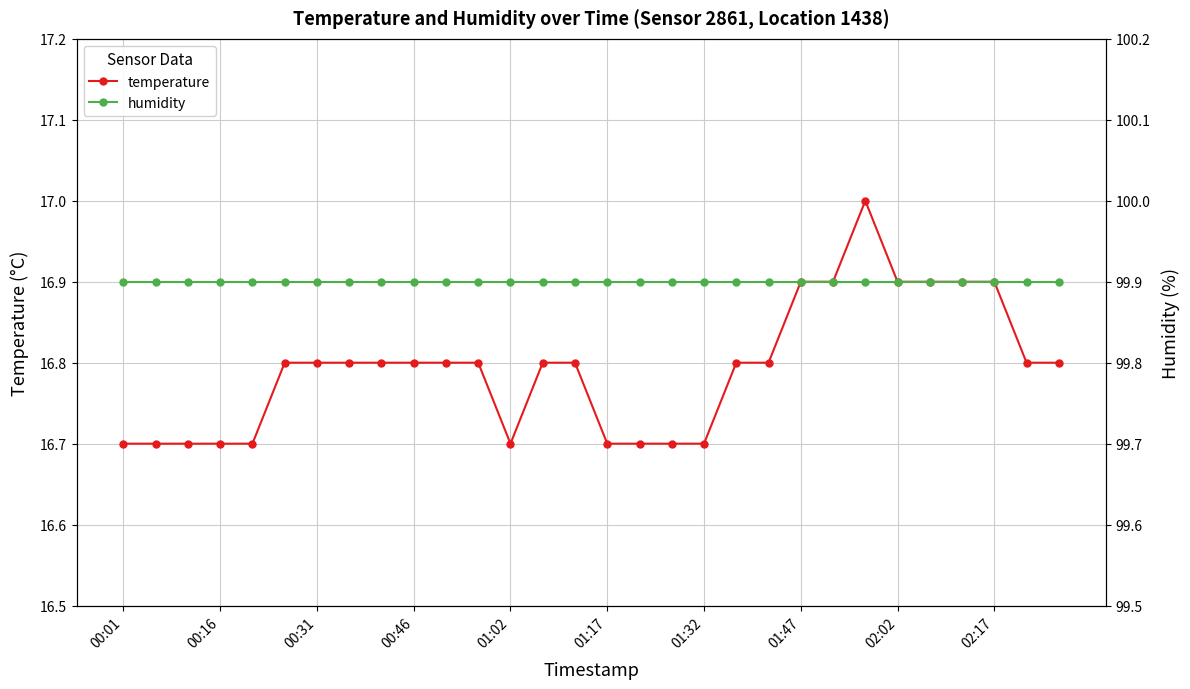

How many lines are shown in the chart?

2